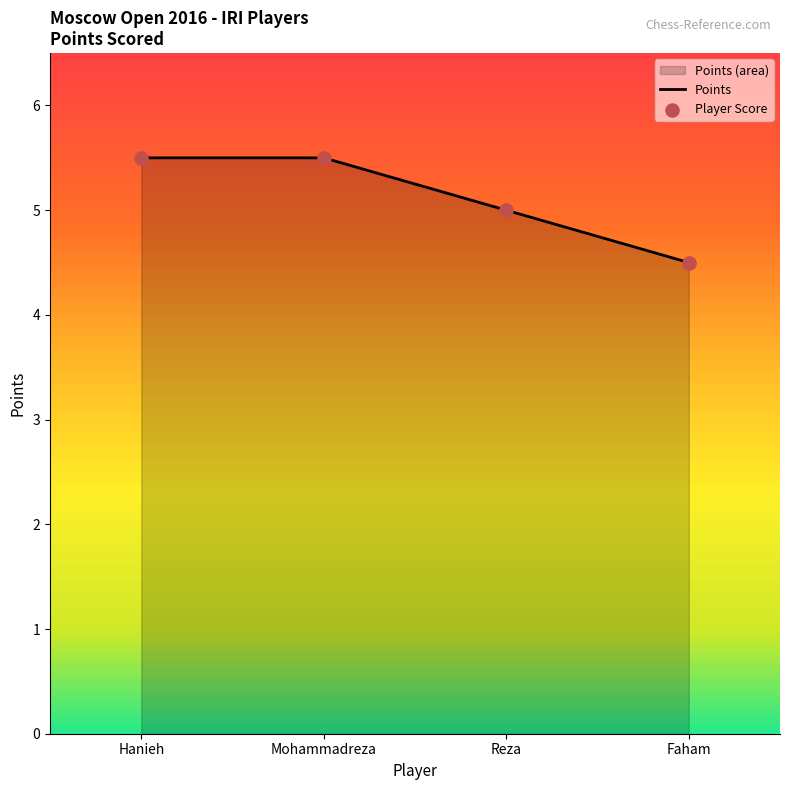

Approximately how many times larger is the value at Mohammadreza compared to Faham?

1.2